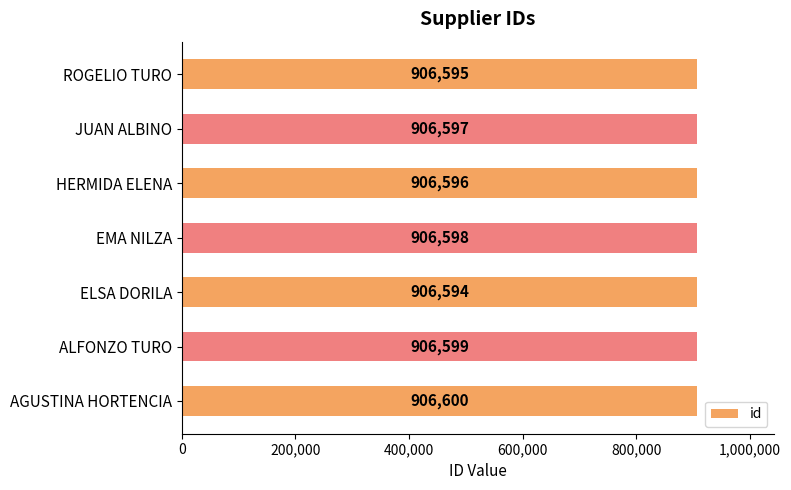

What is the change in value from AGUSTINA HORTENCIA to ROGELIO TURO?

-5